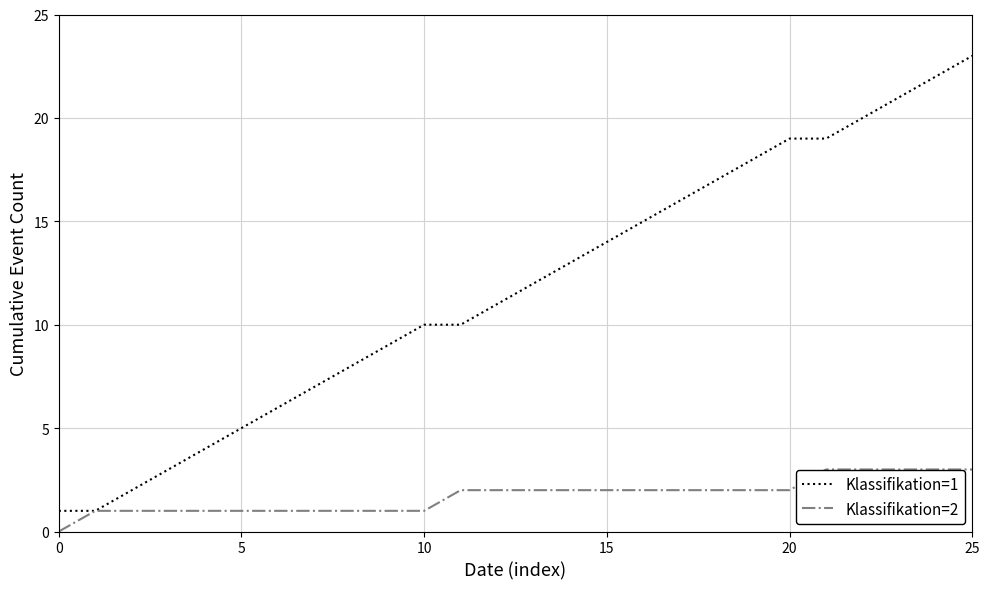

How many series are shown in this chart?

2